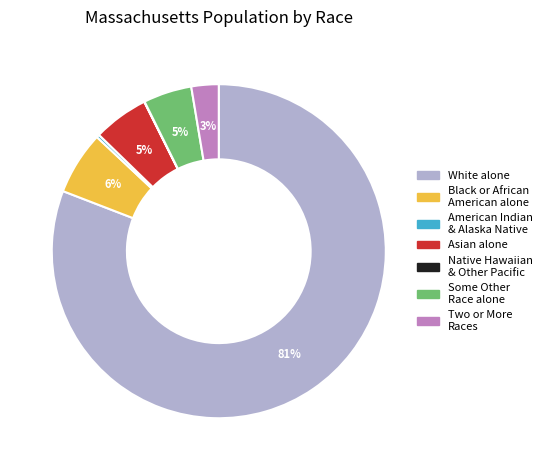

Does any single category account for the majority?

Yes